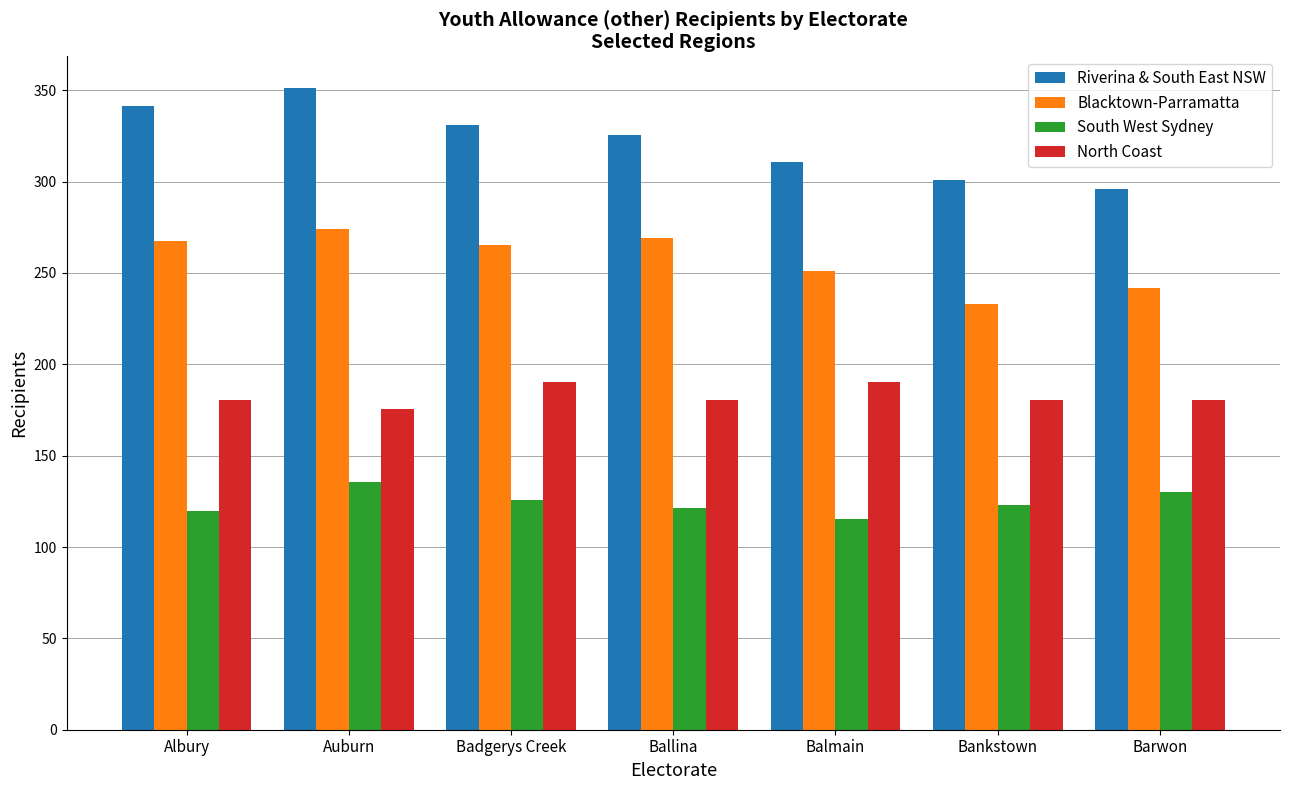

What is the minimum value for South West Sydney?

115.6